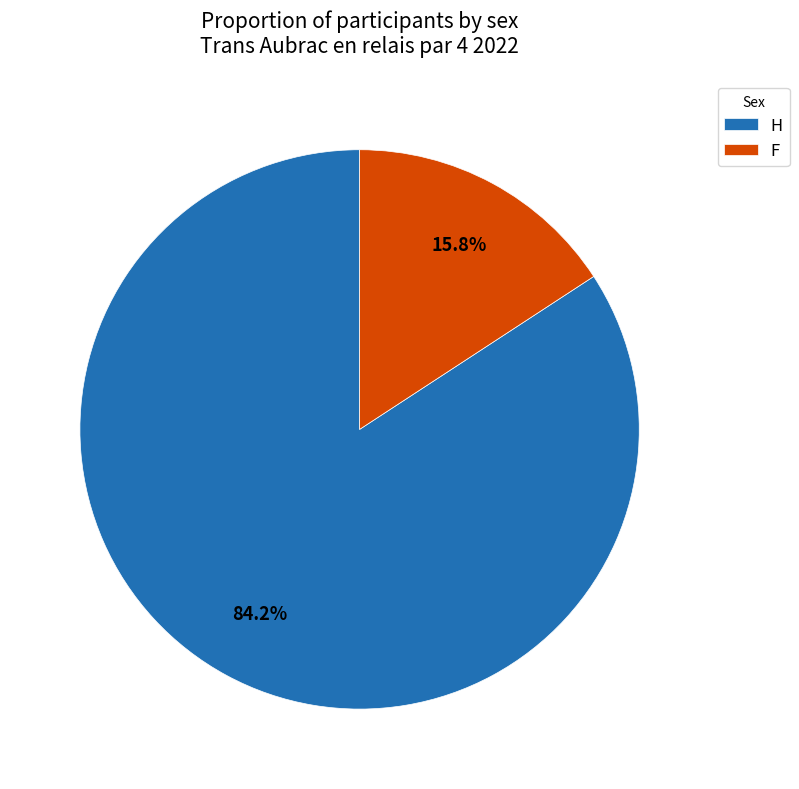

True or false: H accounts for 89% of the total.

False